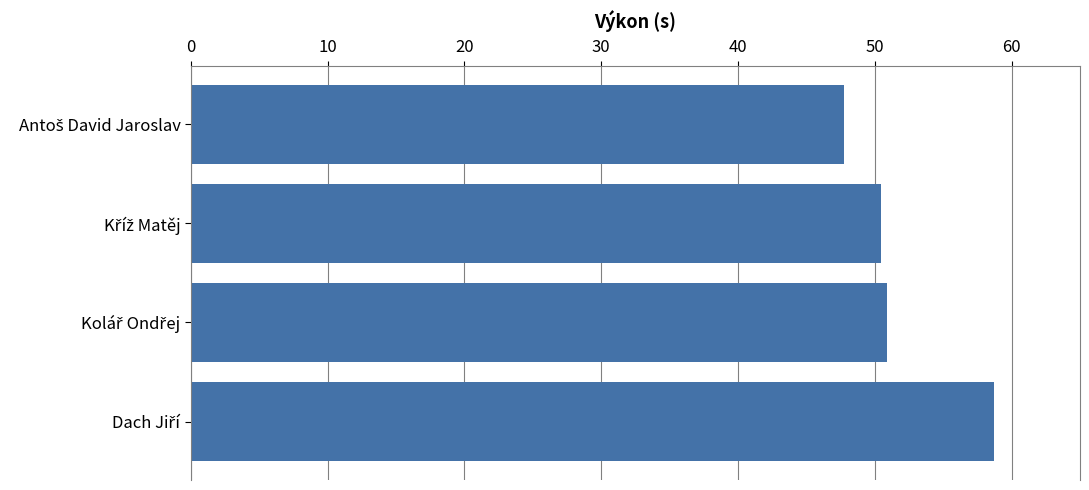

What is the value of the 2nd bar from the top?

50.5